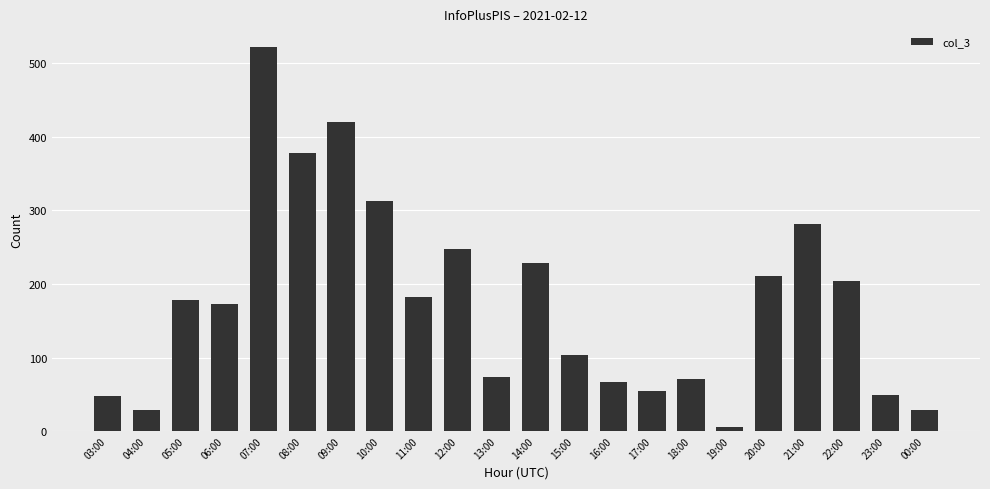

The chart shows a value of 109 at 09:00. True or false?

False